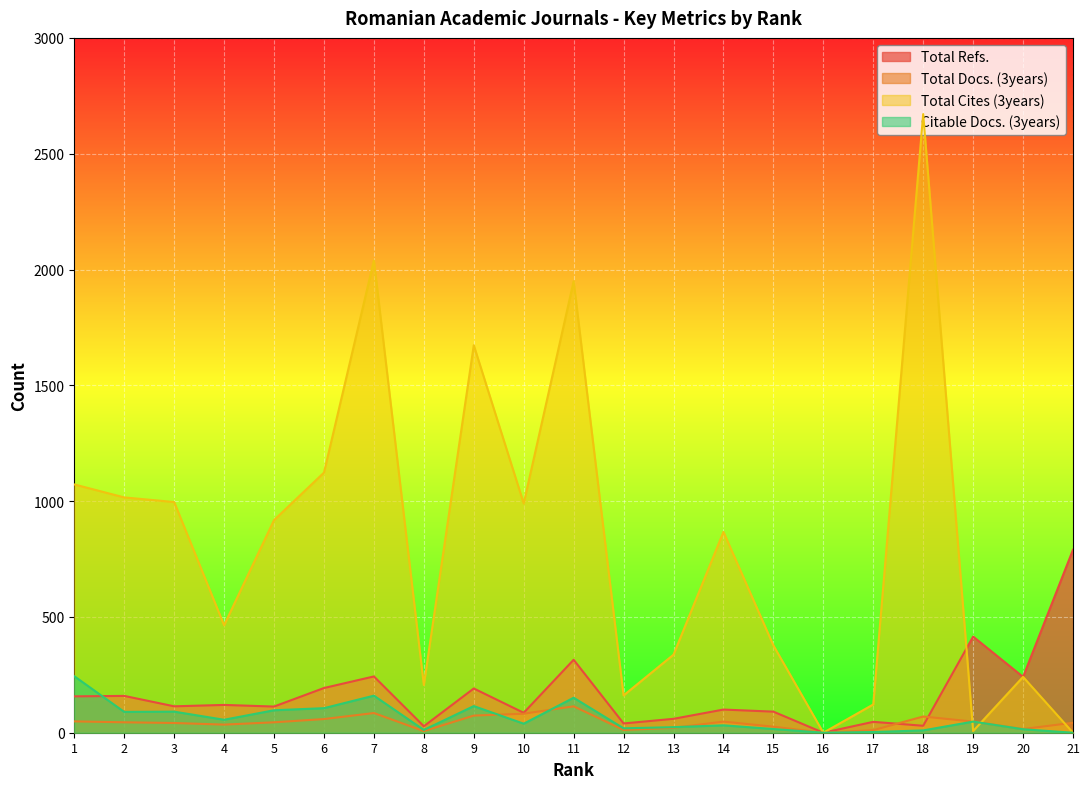

What is the sum of the Citable Docs. (3years) values at 6 and 5?

203